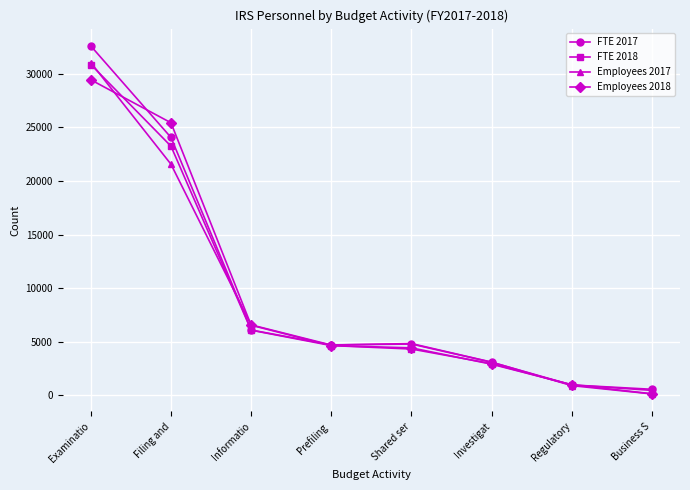

What is the sum of all Employees 2018 values?

74487.0